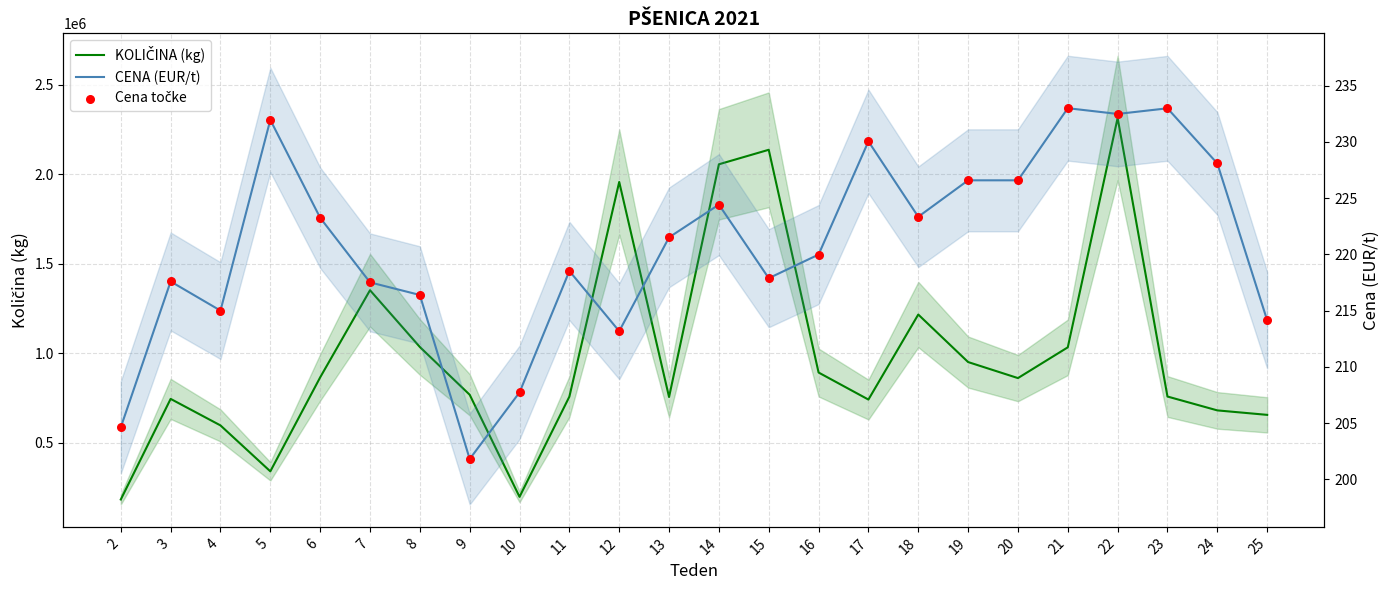

At which category is the sum across all series the highest?

22